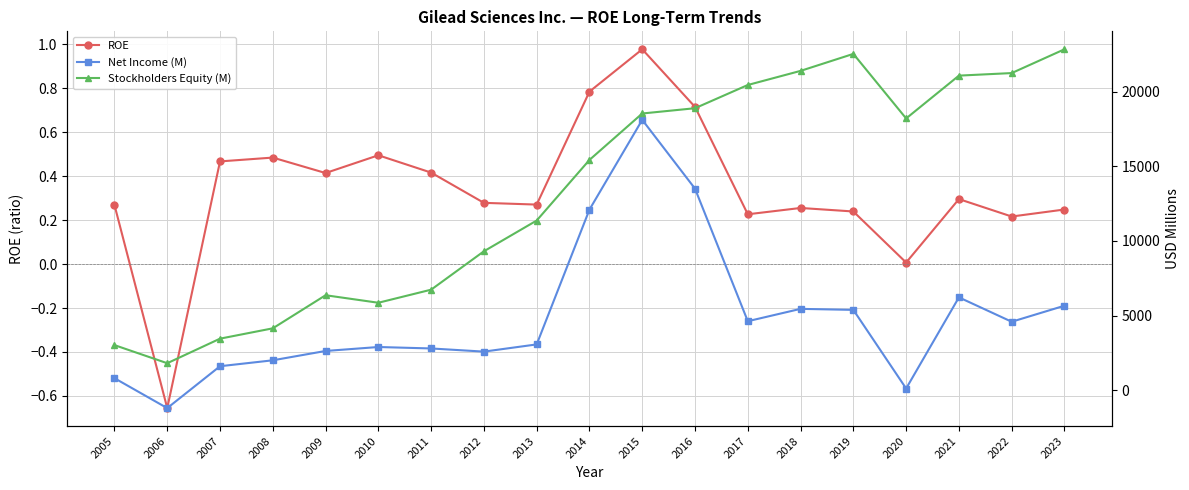

Is it true that Stockholders Equity (M) equals 4726.2 at 2005?

False